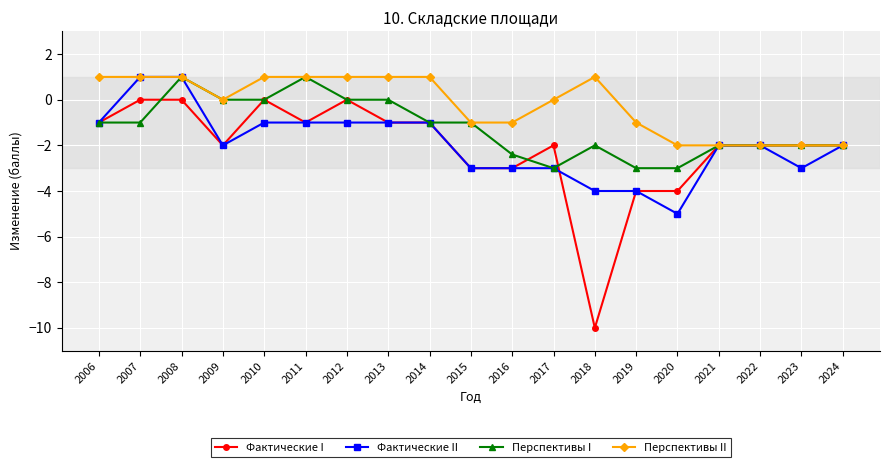

How many values in Фактические II are above zero?

2